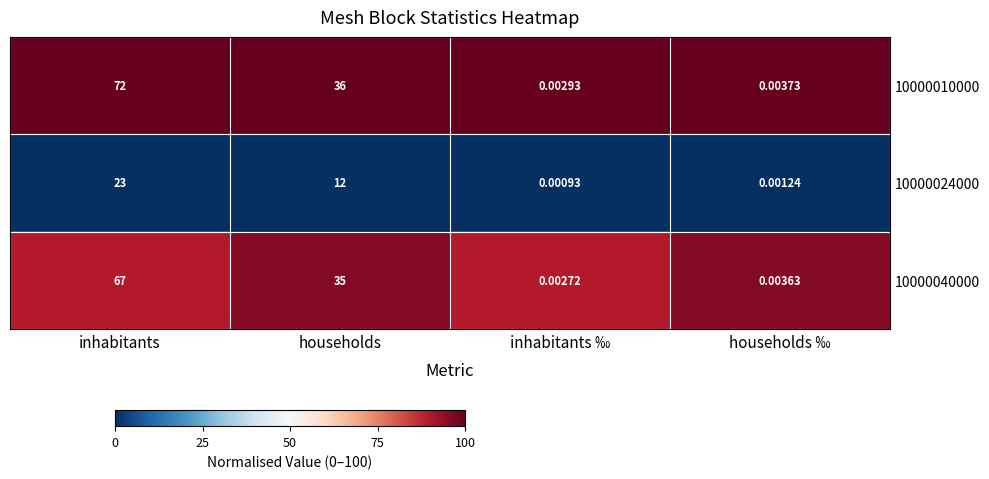

At which category is the sum across all series the highest?

inhabitants